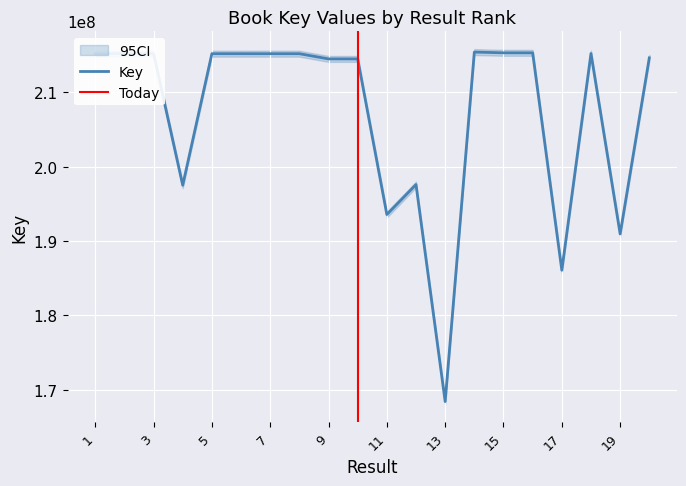

Which has a higher value, 8 or 17?

8